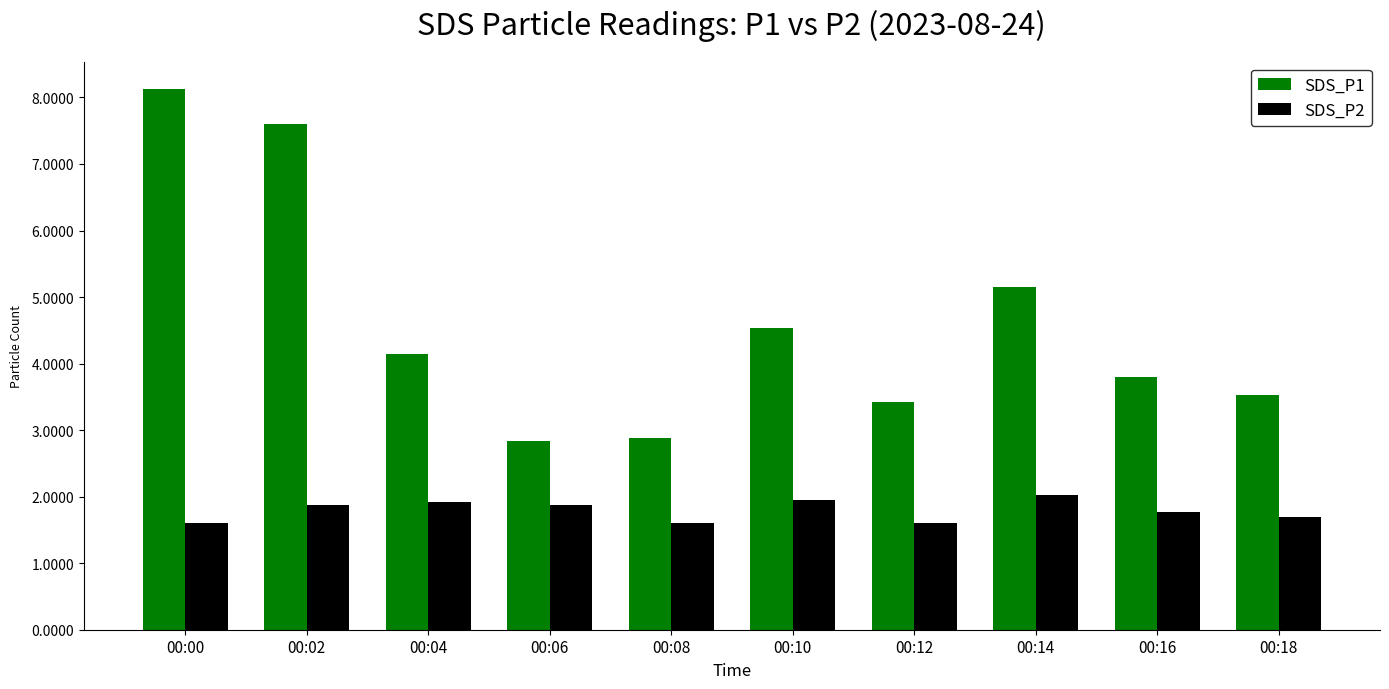

Is it true that SDS_P1 equals 3.4 at 00:12?

True